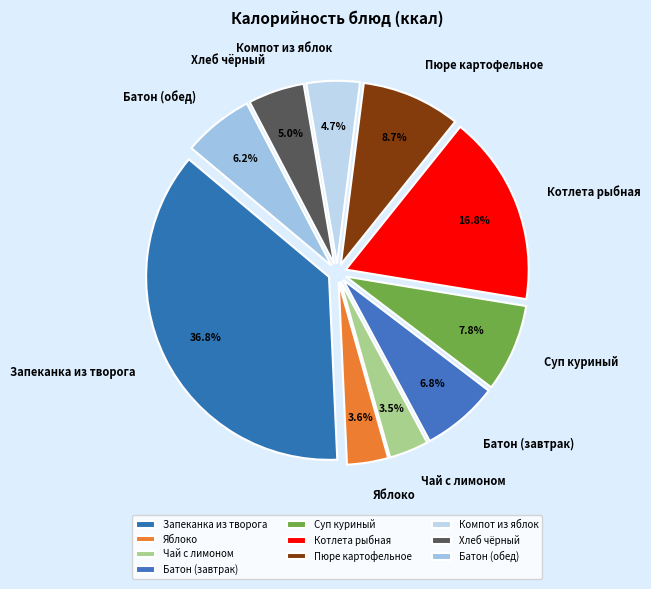

Is there a majority slice in this chart?

No